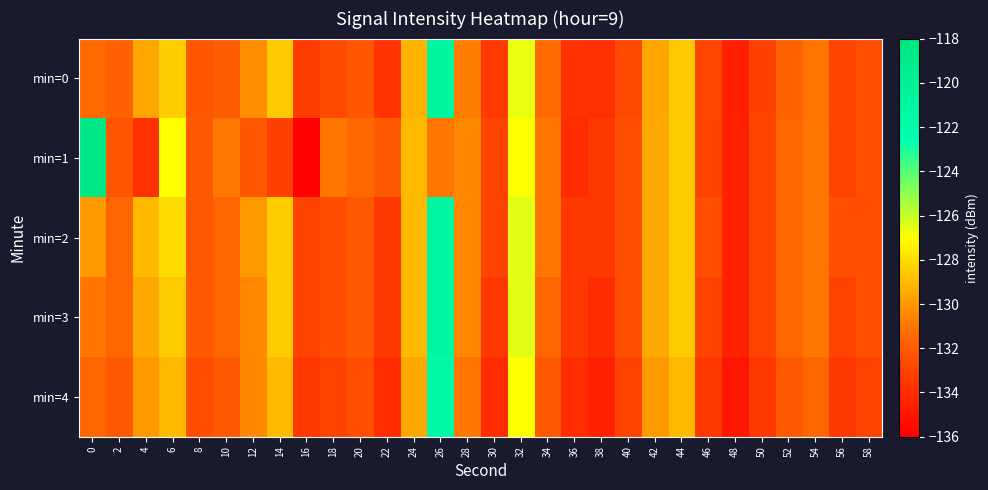

Reading left to right, extract all data points from this chart.

min=0: 0=-131.4	2=-131.7	4=-129.6	6=-128.4	8=-132.2	10=-131.8	12=-130.3	14=-128.6	16=-133.3	18=-132.6	20=-132.2	22=-133.6	24=-129.2	26=-120.9	28=-130.8	30=-133.4	32=-126.6	34=-131.3	36=-133.8	38=-133.9	40=-132.8	42=-129.6	44=-128.6	46=-132.9	48=-134.5	50=-133.1	52=-131.6	54=-131.0	56=-132.9	58=-132.5
min=1: 0=-118.5	2=-132.2	4=-133.8	6=-127.0	8=-132.0	10=-130.9	12=-132.2	14=-133.2	16=-136.1	18=-131.0	20=-131.5	22=-132.0	24=-129.0	26=-131.0	28=-130.5	30=-133.0	32=-127.0	34=-131.0	36=-134.0	38=-133.5	40=-132.5	42=-129.5	44=-128.5	46=-133.0	48=-134.5	50=-133.0	52=-131.5	54=-131.0	56=-133.0	58=-132.5
min=2: 0=-130.0	2=-131.5	4=-129.0	6=-128.0	8=-132.0	10=-131.5	12=-130.0	14=-128.5	16=-133.0	18=-132.5	20=-132.0	22=-133.5	24=-129.0	26=-121.0	28=-130.5	30=-133.0	32=-126.5	34=-131.0	36=-133.5	38=-133.5	40=-132.5	42=-129.5	44=-128.5	46=-132.5	48=-134.5	50=-133.0	52=-131.5	54=-131.0	56=-132.5	58=-132.5
min=3: 0=-131.0	2=-131.5	4=-129.5	6=-128.5	8=-132.0	10=-131.5	12=-130.5	14=-128.5	16=-133.0	18=-132.5	20=-132.0	22=-133.5	24=-129.0	26=-121.0	28=-130.5	30=-133.5	32=-126.5	34=-131.5	36=-133.5	38=-134.0	40=-132.5	42=-129.5	44=-128.5	46=-133.0	48=-134.5	50=-133.0	52=-131.5	54=-131.0	56=-133.0	58=-132.5
min=4: 0=-131.5	2=-132.0	4=-130.0	6=-129.0	8=-132.5	10=-132.0	12=-130.5	14=-129.0	16=-133.5	18=-133.0	20=-132.5	22=-134.0	24=-129.5	26=-121.5	28=-131.0	30=-134.0	32=-127.0	34=-132.0	36=-134.0	38=-134.5	40=-133.0	42=-130.0	44=-129.0	46=-133.5	48=-135.0	50=-133.5	52=-132.0	54=-131.5	56=-133.5	58=-133.0